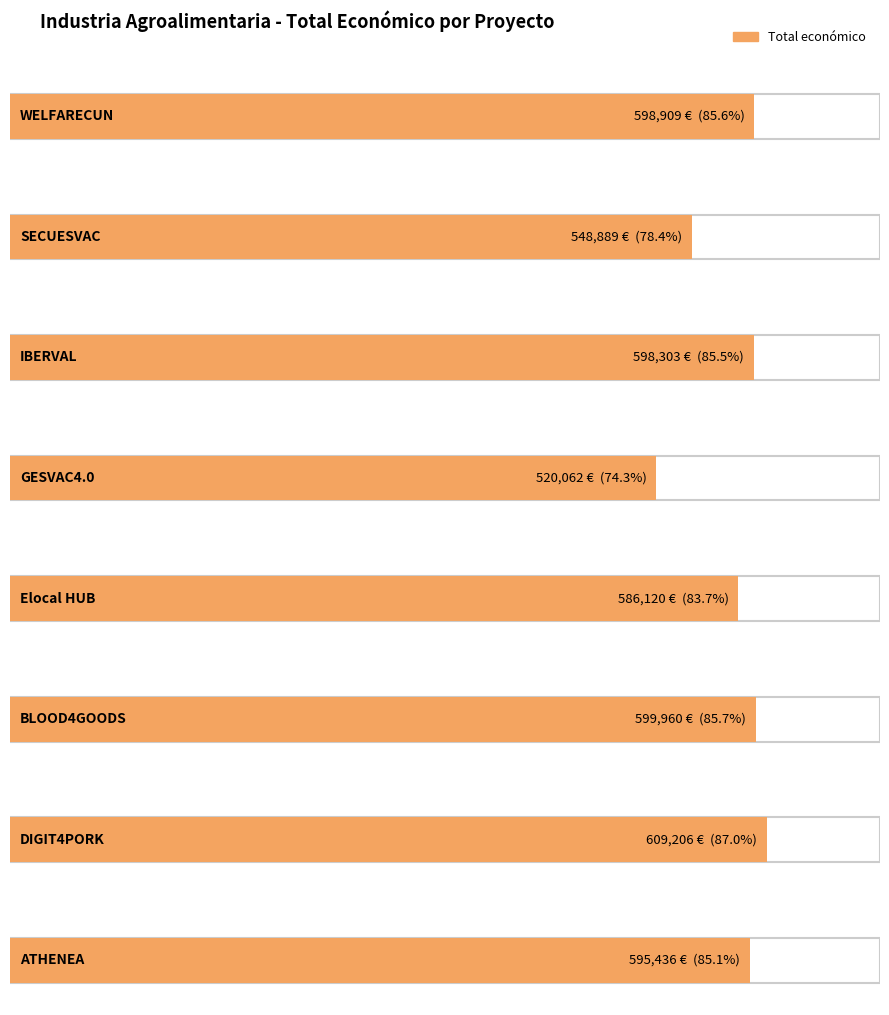

Reading left to right, what are all the values shown in this chart?

598909	548889	598303	520062	586120	599960	609206	595436